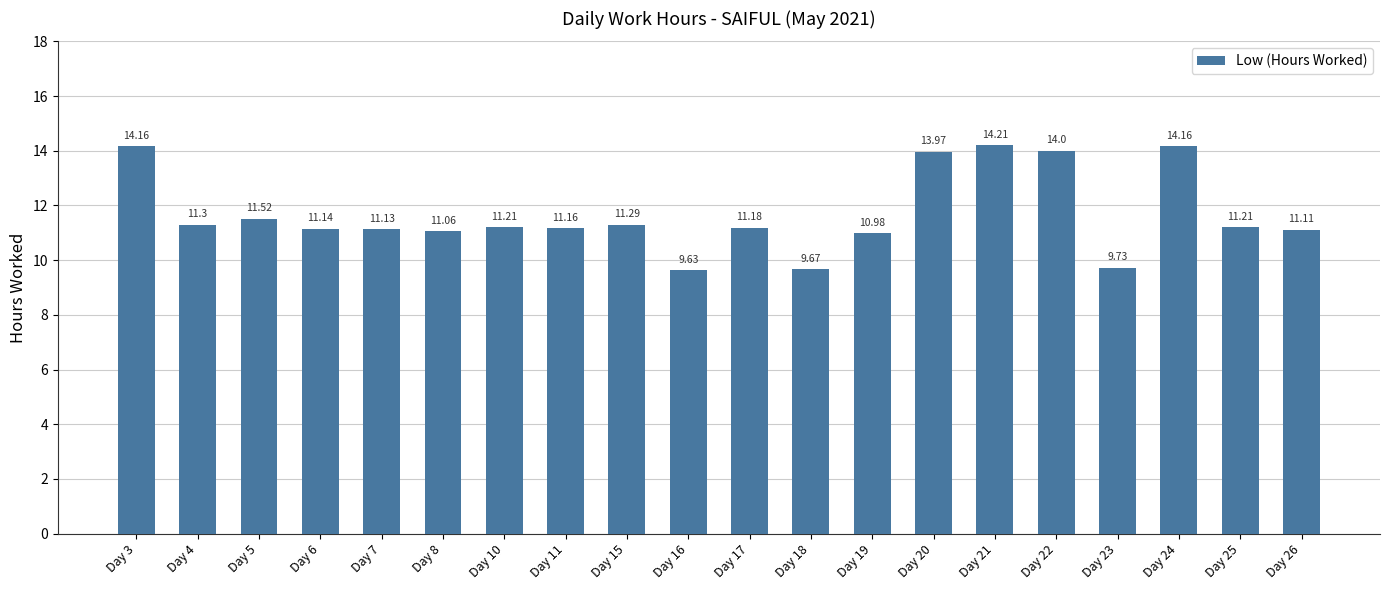

The value at Day 16 is 9.6. True or false?

True